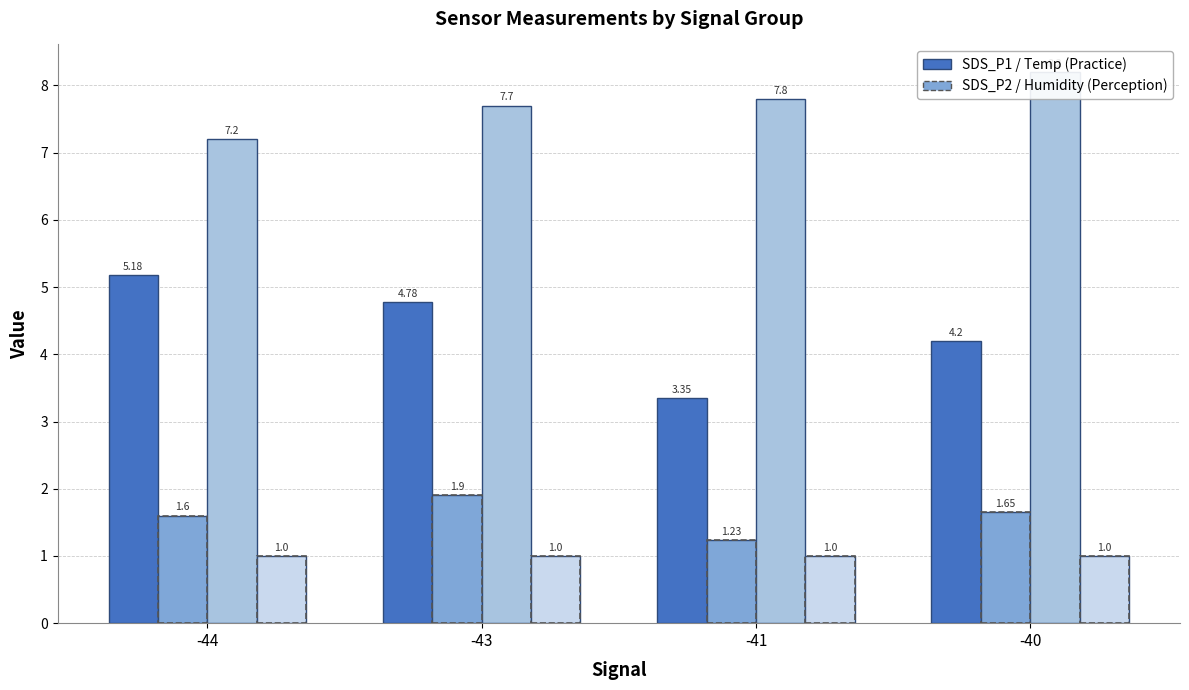

At which label is SDS_P1 closest to 4?

-40